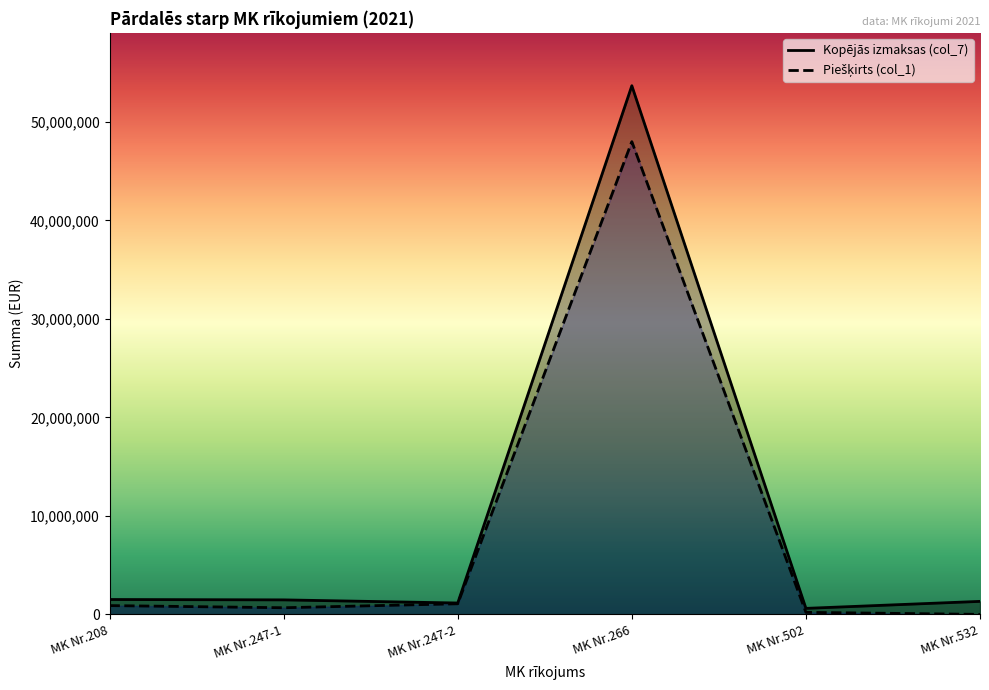

What is the sum of the Kopējās izmaksas (col_7) values at MK Nr.266 and MK Nr.532?

54980654